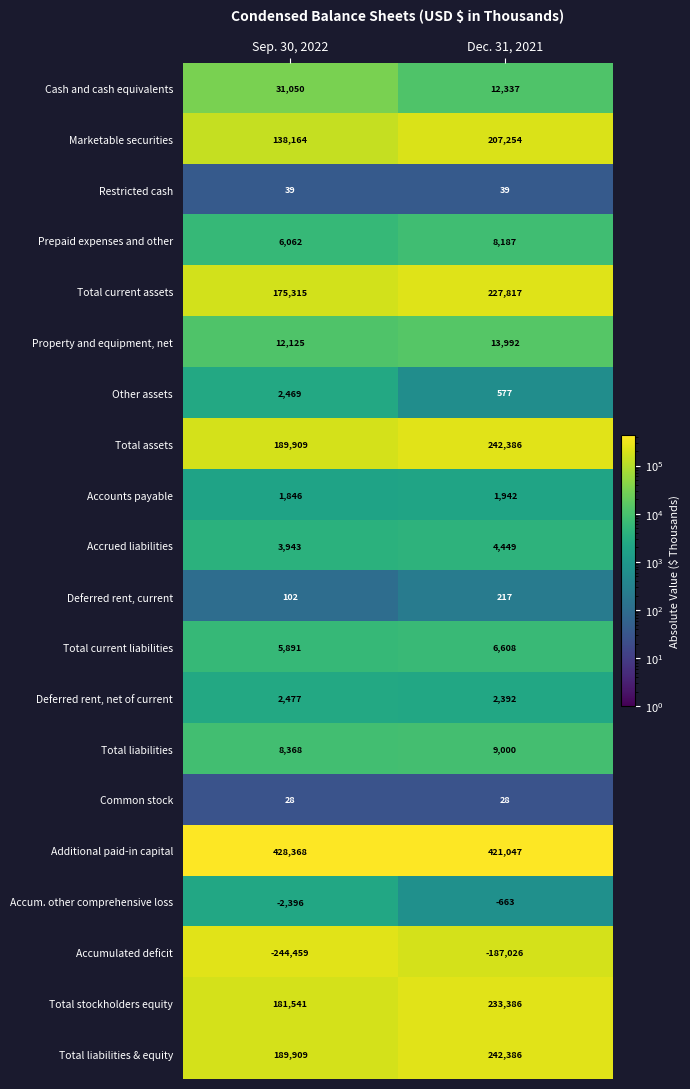

What is the difference between the maximum and minimum values in the Total assets series?

52477